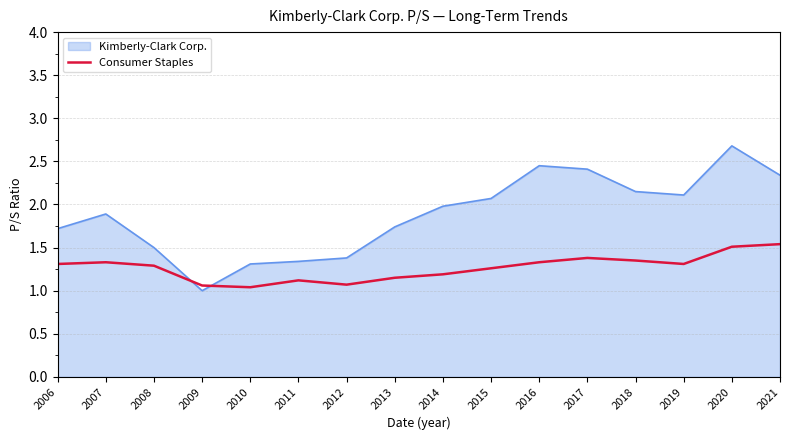

What is the maximum value for Kimberly-Clark Corp.?

2.7